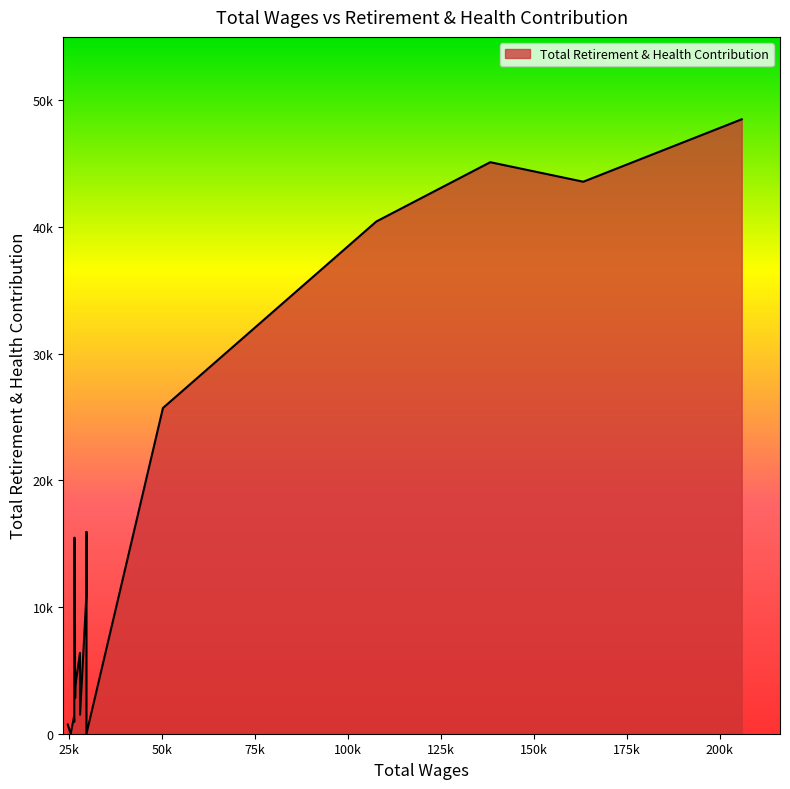

What is the difference between the maximum and minimum values?

48496